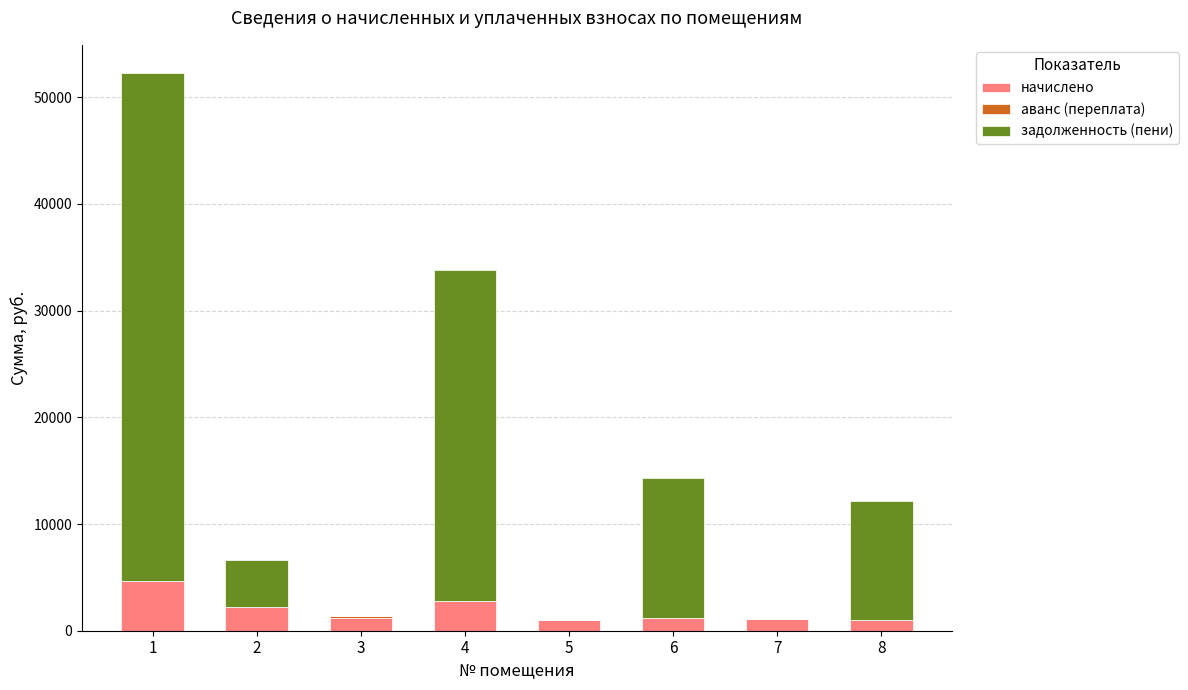

What is the total value across all series at 6?

14314.8